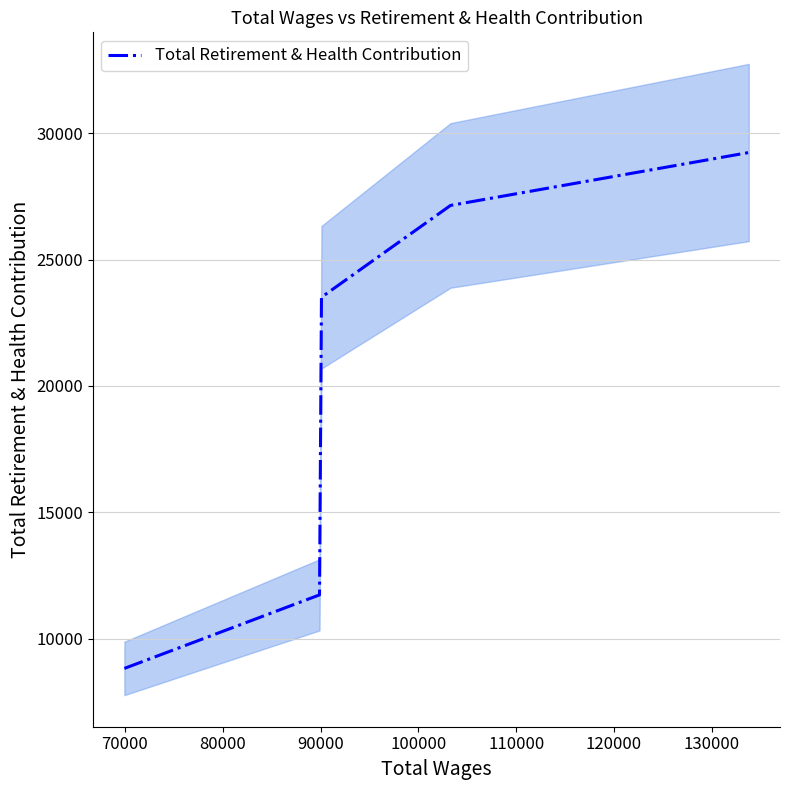

What is the minimum value for Total Retirement & Health Contribution?

8818